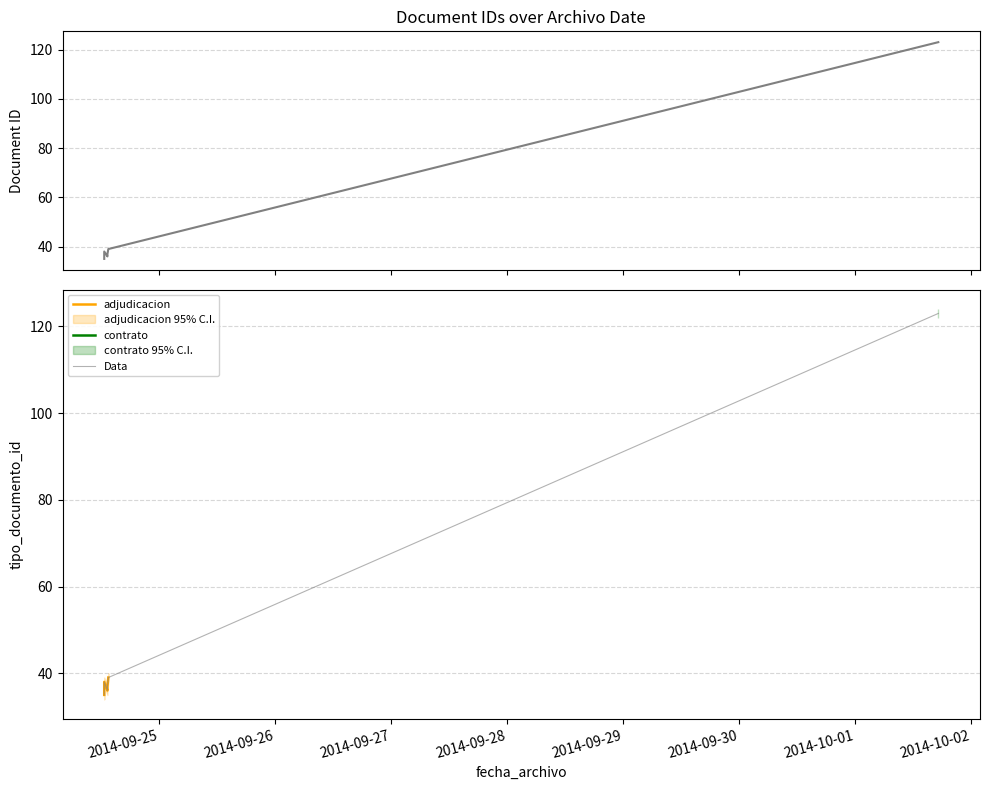

True or false: the data shows 37 at 2014-09-24 13:22:41.

True